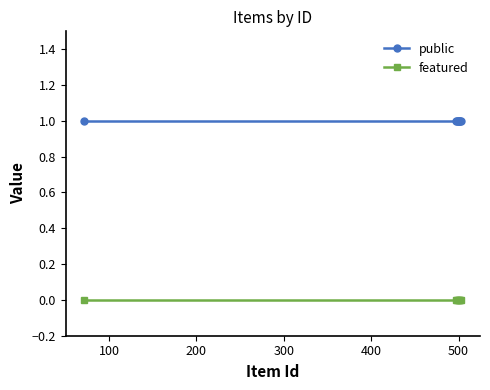

Rank the series by their maximum value, from highest to lowest.

public, featured